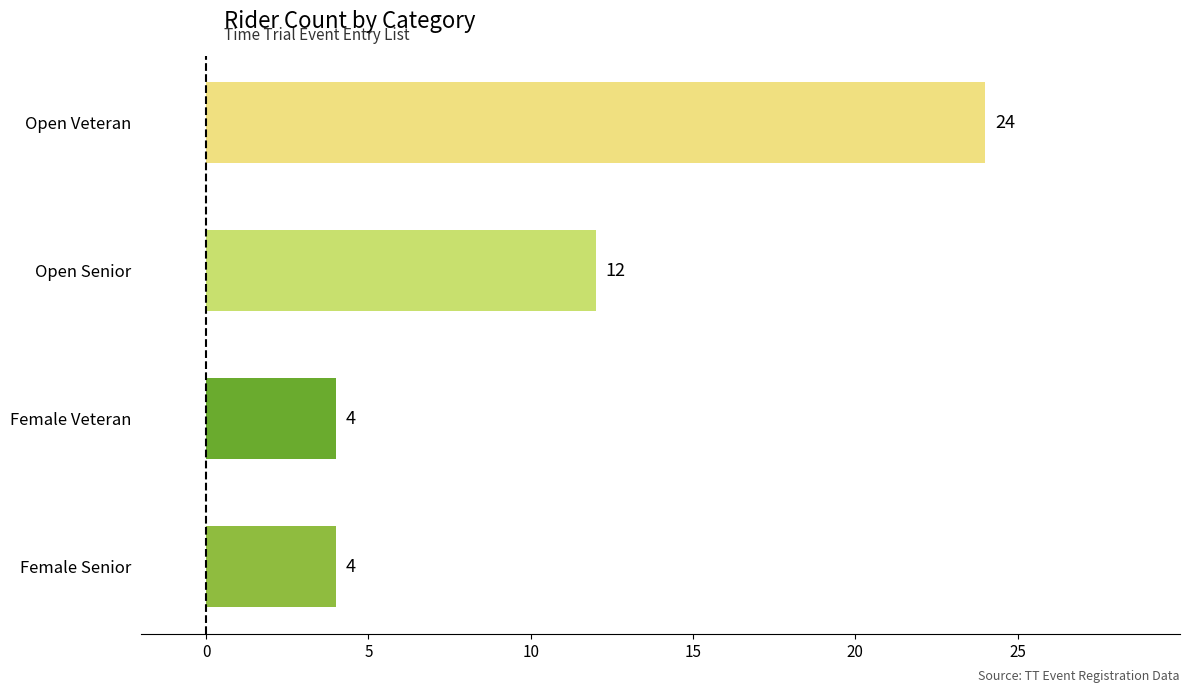

What is the greatest value displayed?

24